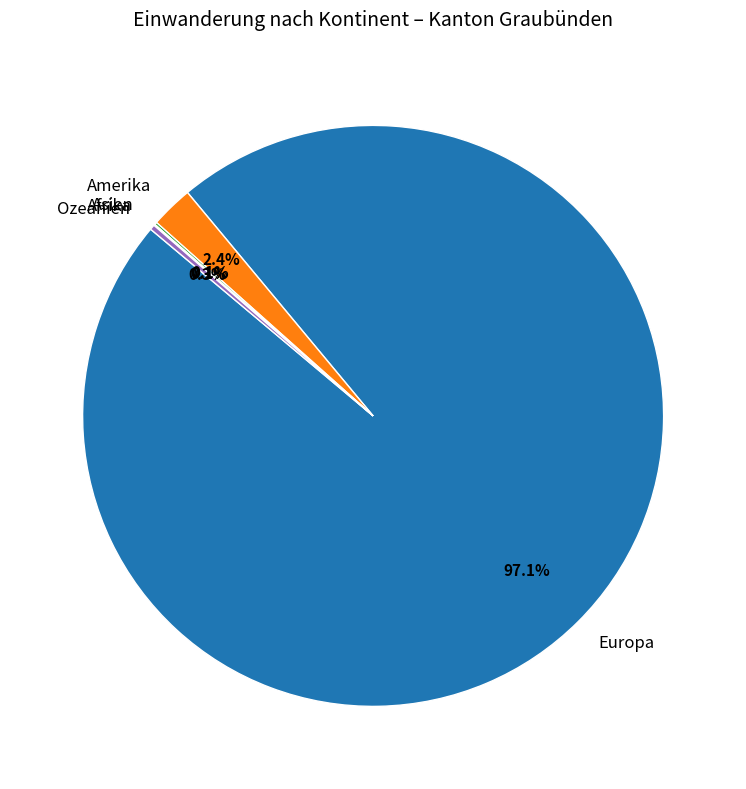

What is the ratio of the value at Amerika to the value at Ozeanien?

8.5